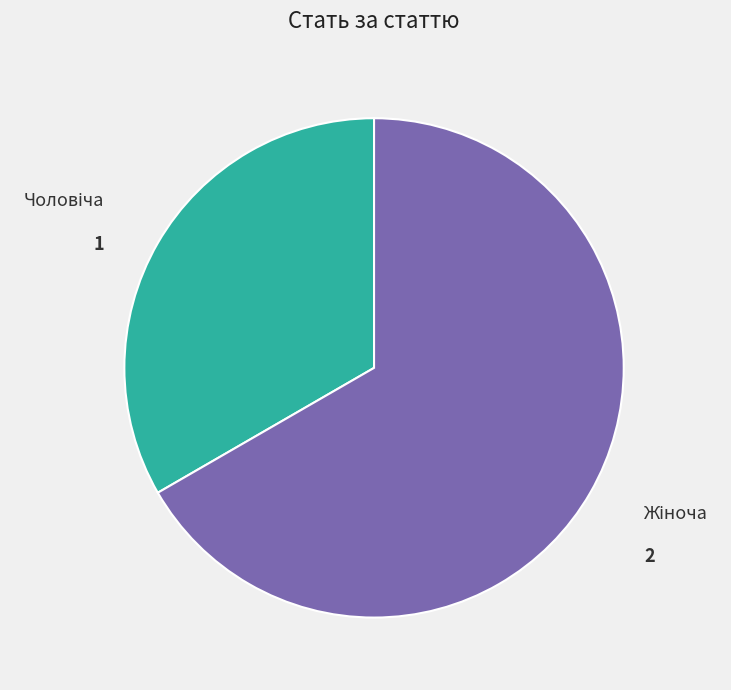

Is there any slice that represents more than half of the pie?

Yes